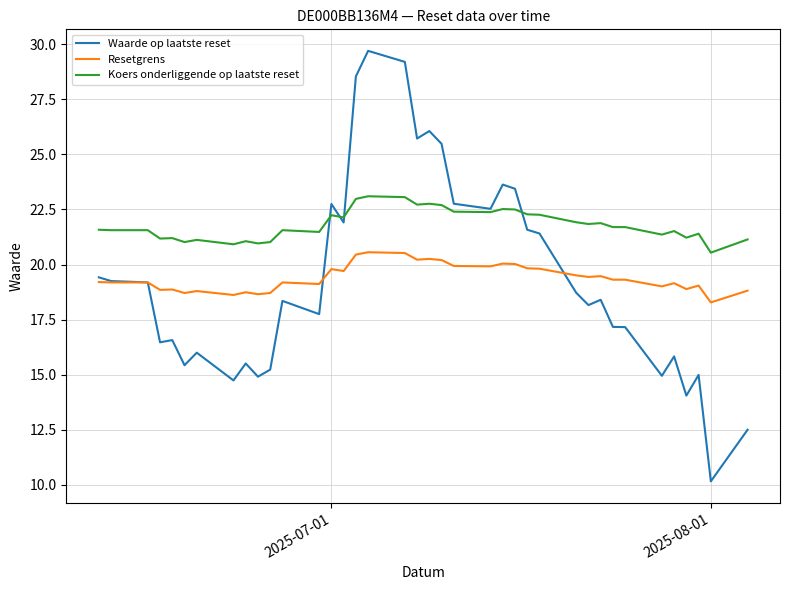

True or false: Koers onderliggende op laatste reset and Resetgrens cross at least once.

False